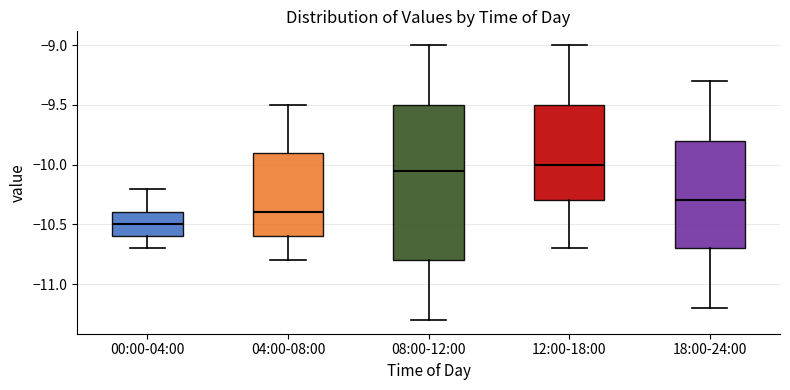

Reading left to right, read every box against the y-axis: the position of its median line, the range the box covers, and the ends of its whiskers. The values are not printed on the chart, so give them approximately, as read against the axis.

00:00-04:00: median -10.50, box -10.60 to -10.40, whiskers -10.70 to -10.20
04:00-08:00: median -10.40, box -10.60 to -9.90, whiskers -10.80 to -9.50
08:00-12:00: median -10.05, box -10.80 to -9.50, whiskers -11.30 to -9.00
12:00-18:00: median -10.00, box -10.30 to -9.50, whiskers -10.70 to -9.00
18:00-24:00: median -10.30, box -10.70 to -9.80, whiskers -11.20 to -9.30